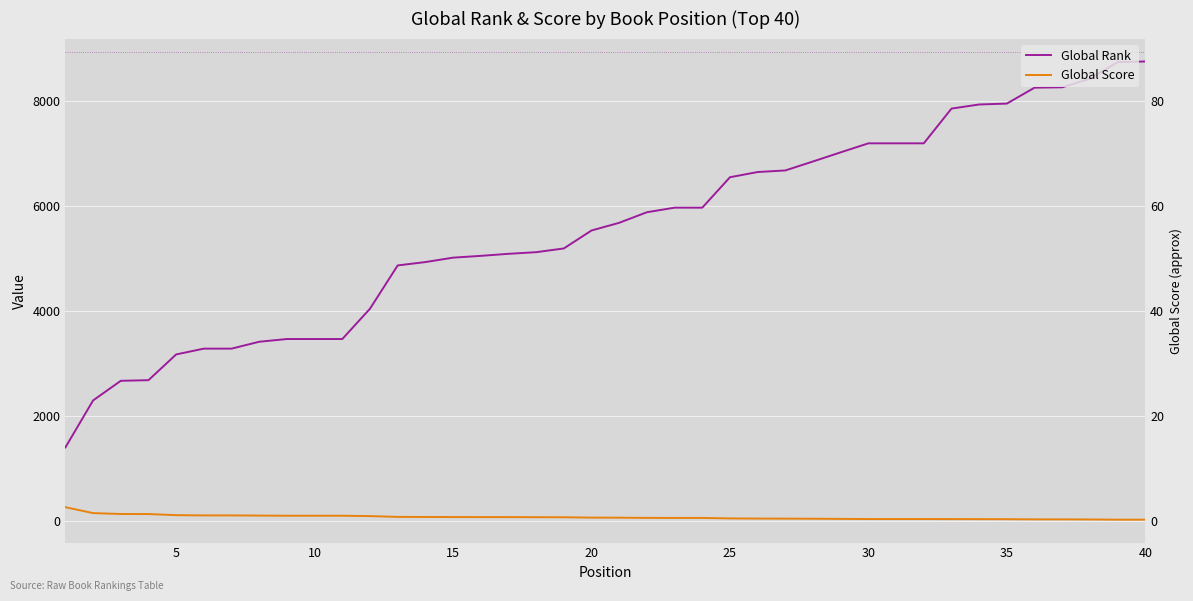

At how many categories does at least one series exceed 3747?

29